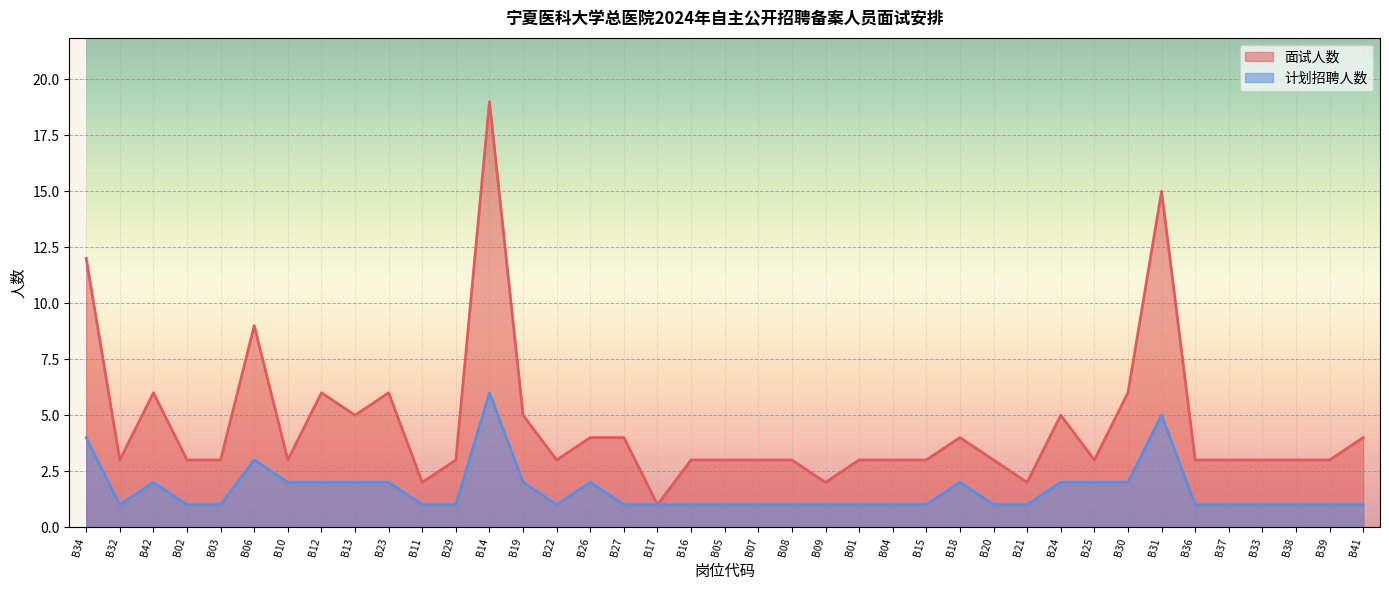

True or false: 面试人数 has more than 2 interior local peaks.

True